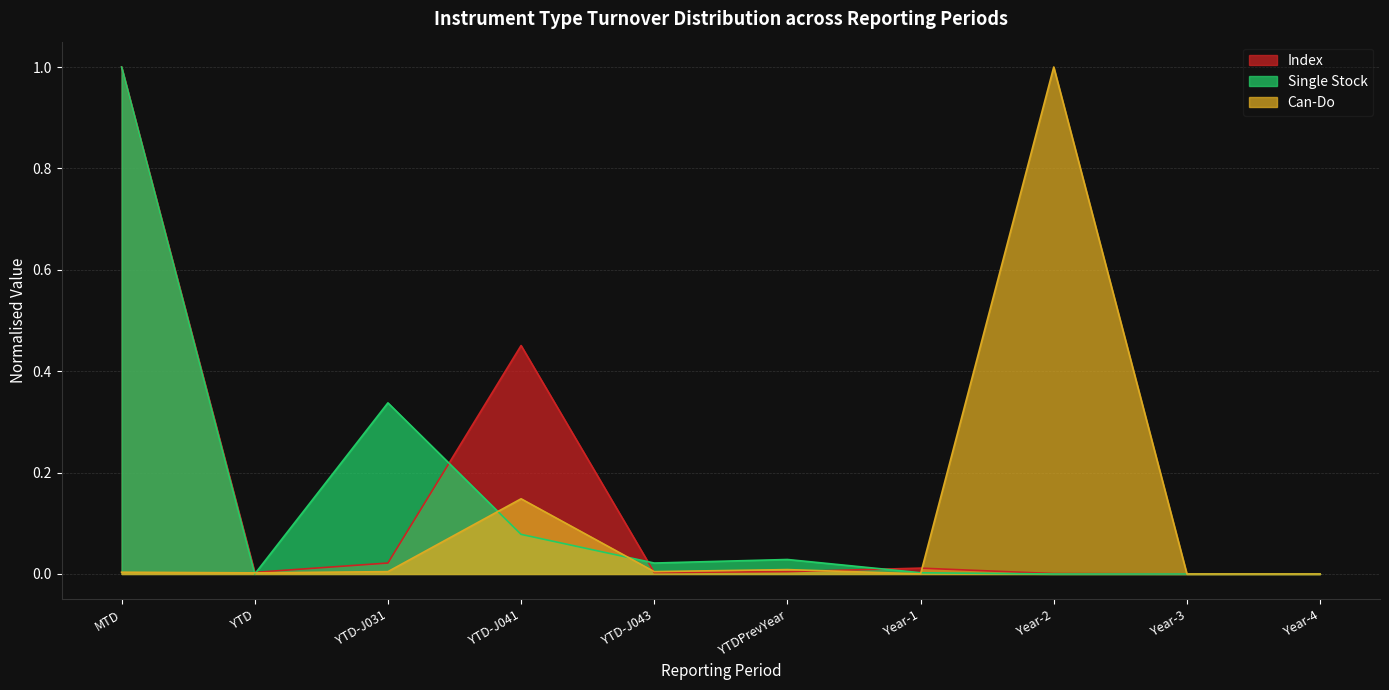

List the series in order of their peak value, lowest first.

Index, Single Stock, Can-Do